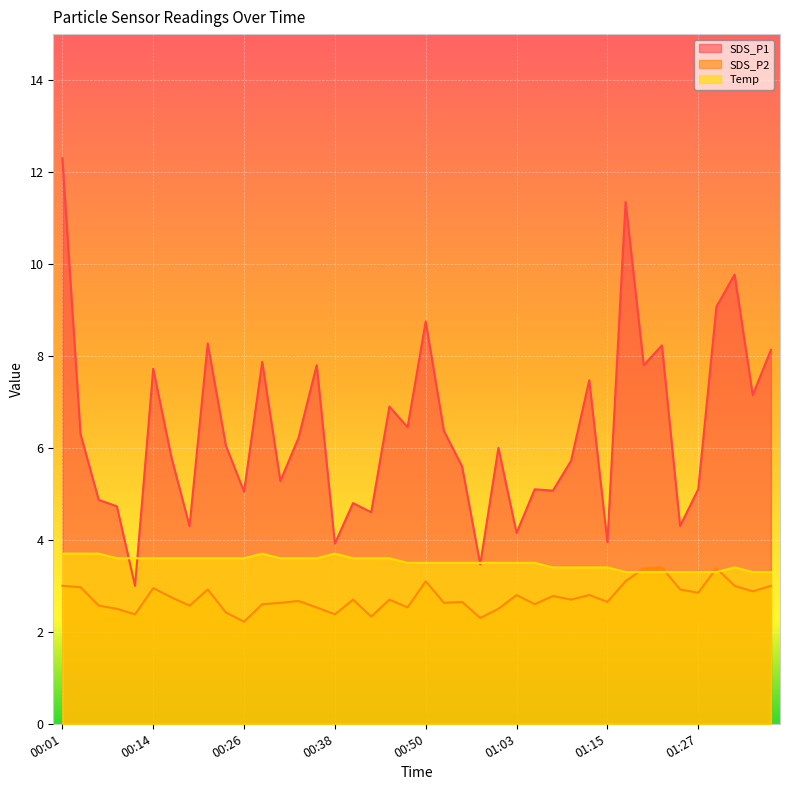

What is the sum of all SDS_P1 values?

254.8